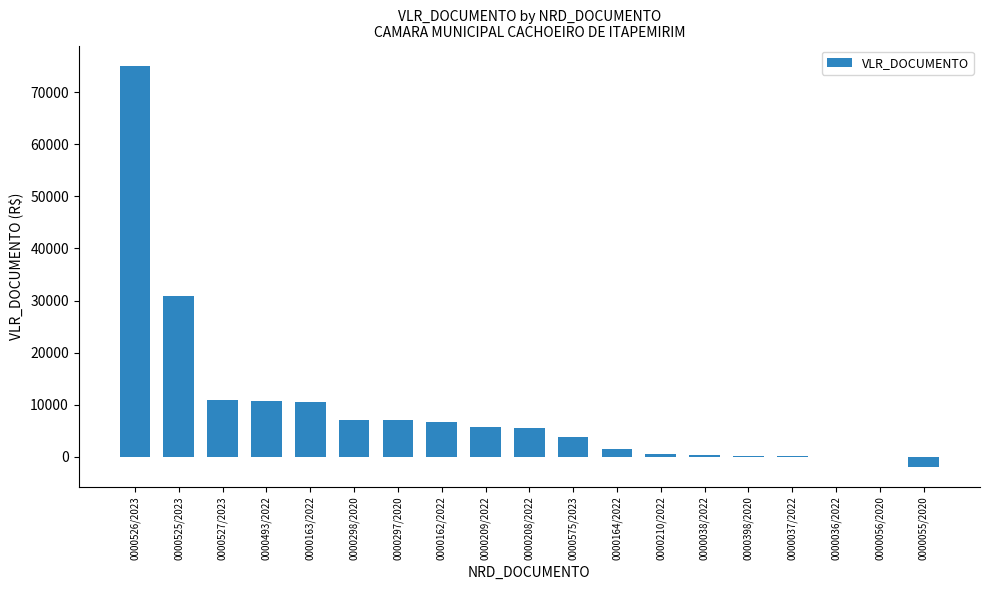

Which label corresponds to the largest value in the chart?

0000526/2023